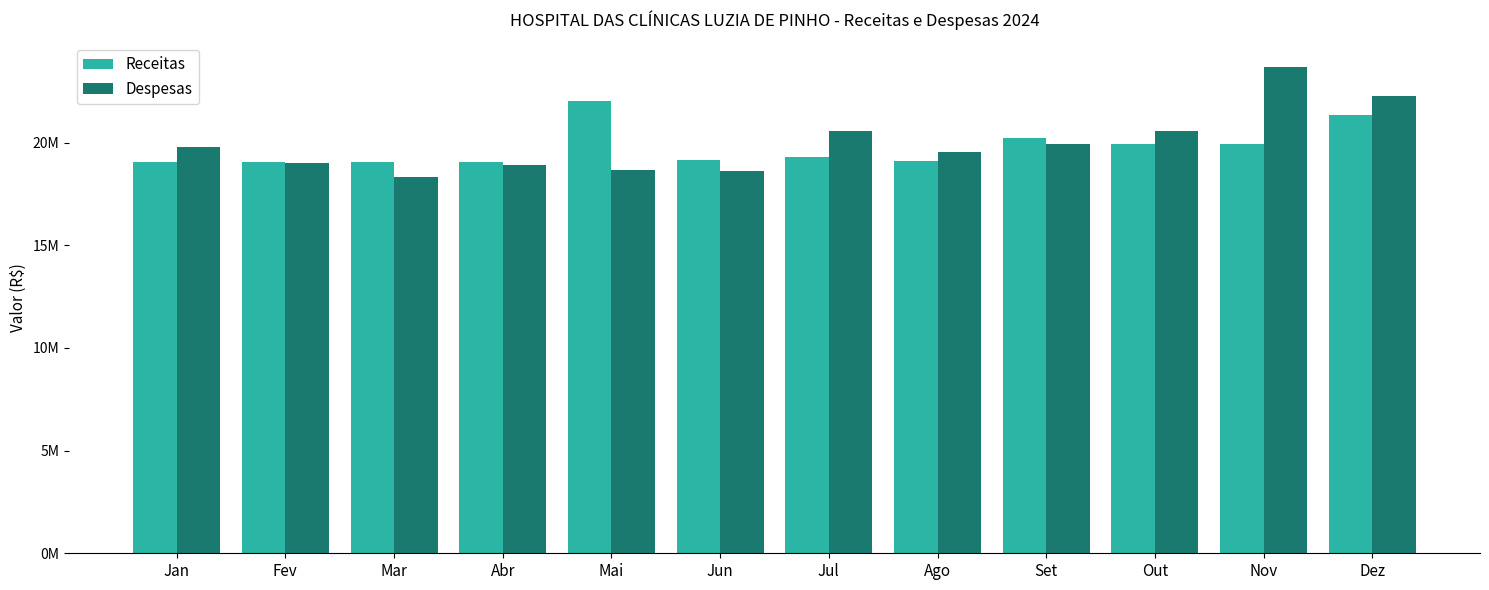

At how many categories does at least one series exceed 19185696?

8